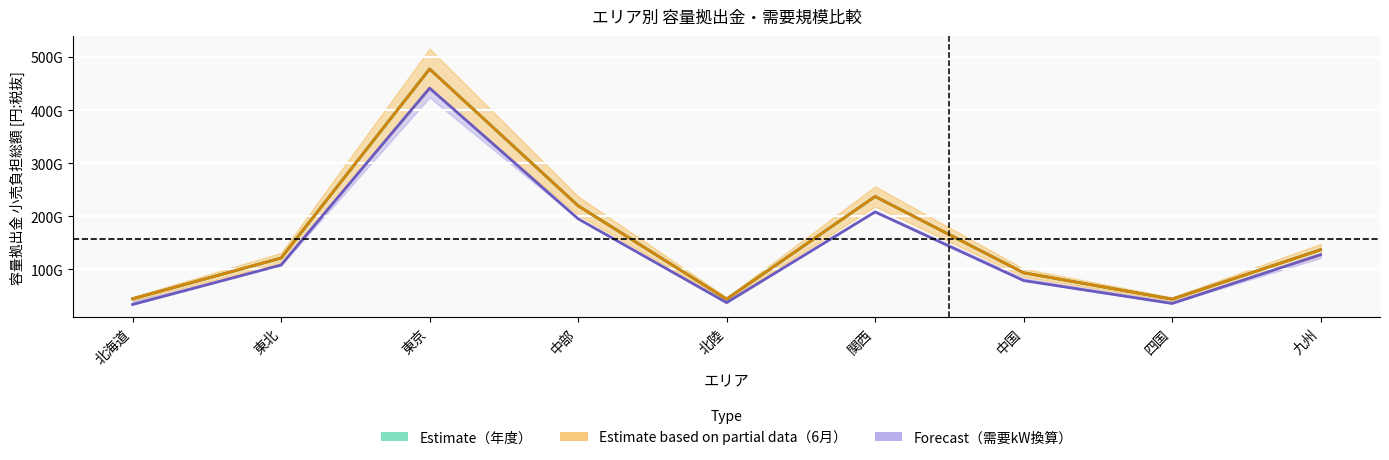

The 小売電気事業者の負担総額_6月 series shows 335958250844 at 関西. True or false?

False